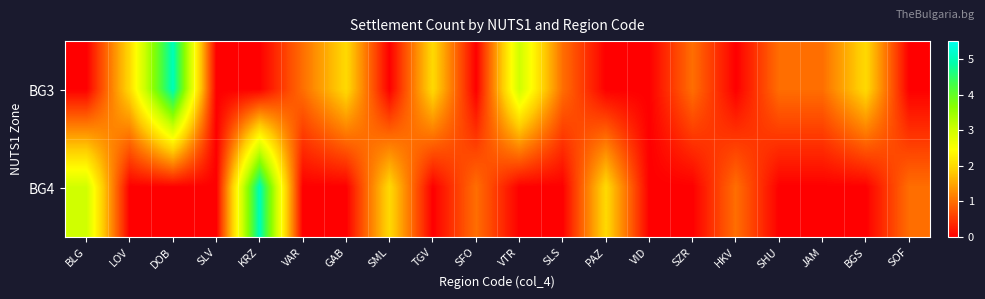

Which series changed the most between VID and SOF?

BG4